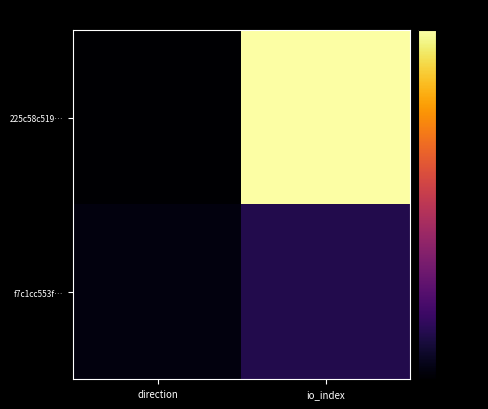

Reading right to left, list all the values displayed in this chart.

225c58c519…: io_index=-10.0	direction=-80.0
f7c1cc553f…: io_index=-70.8	direction=-78.2